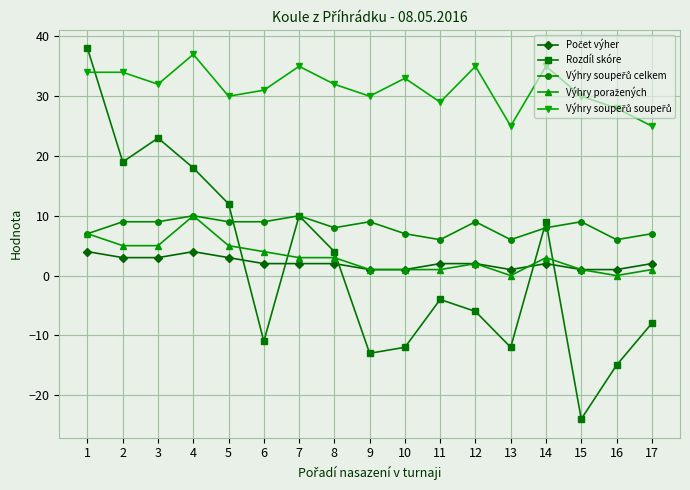

The Rozdíl skóre series shows -12 at 10. True or false?

True